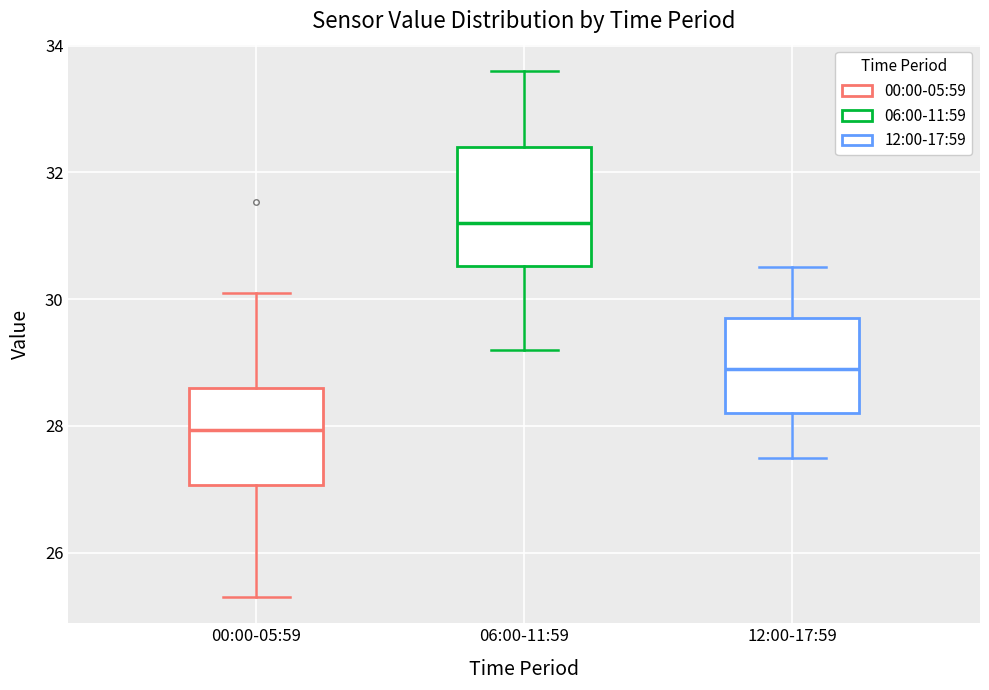

Where does the lower whisker of the box for 00:00-05:59 end on the y-axis? The values are not printed on the chart, so give them approximately, as read against the axis.

25.4